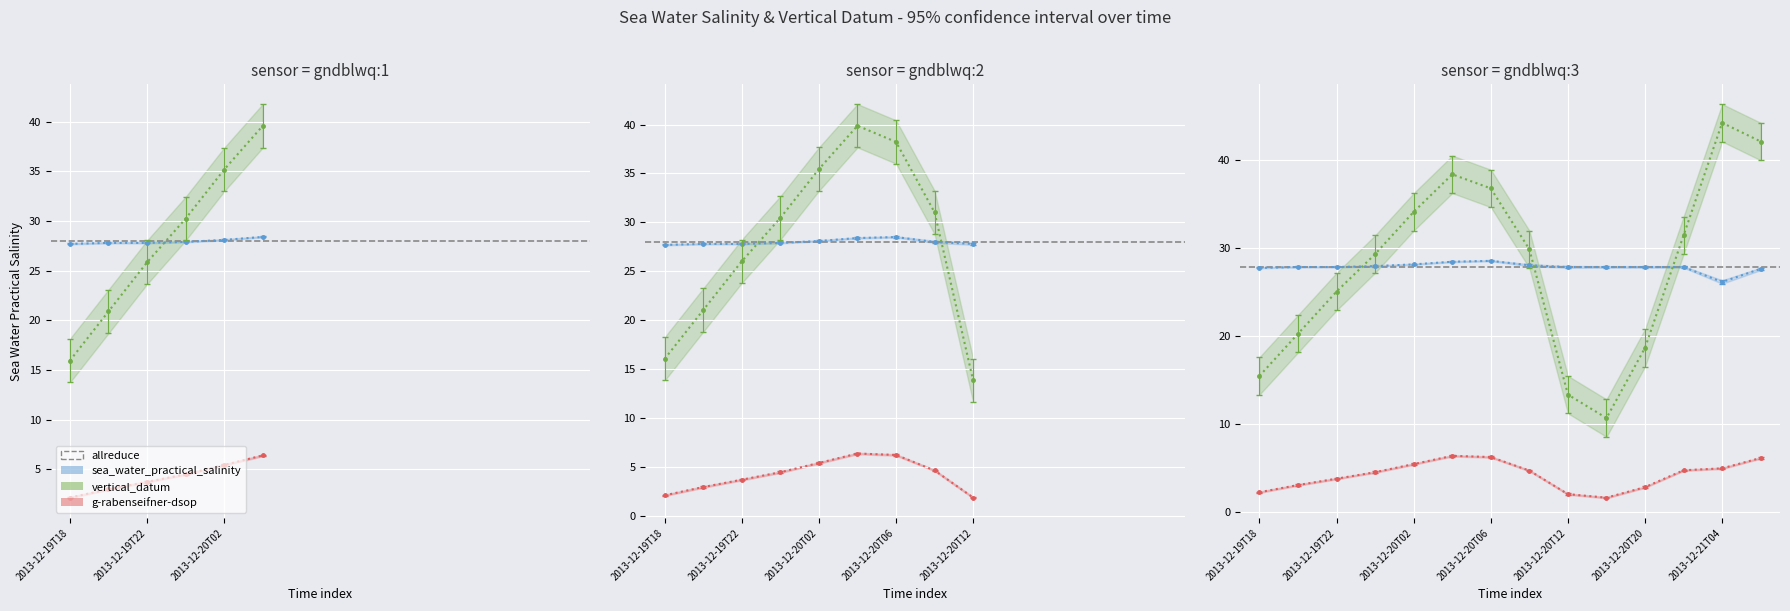

What is the label of the 11th point from the right?

2013-12-20T00